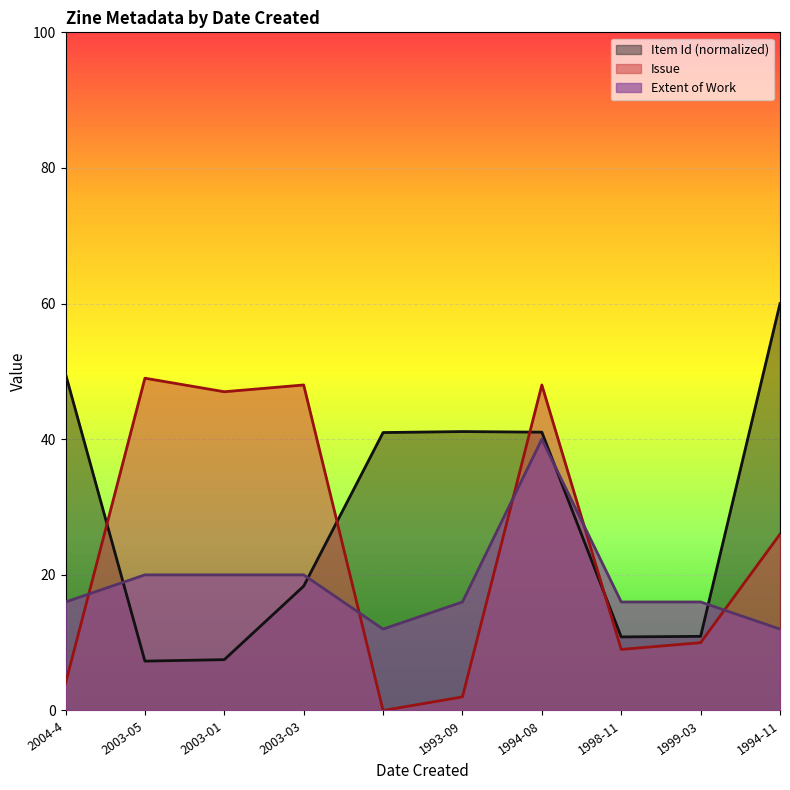

At which category is the sum across all series the highest?

1994-08